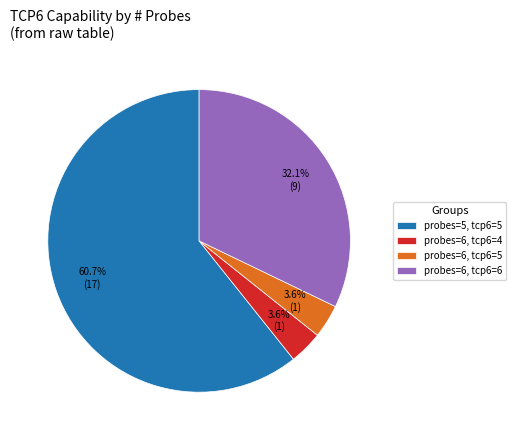

What is the largest slice in the pie chart?

probes=5, tcp6=5